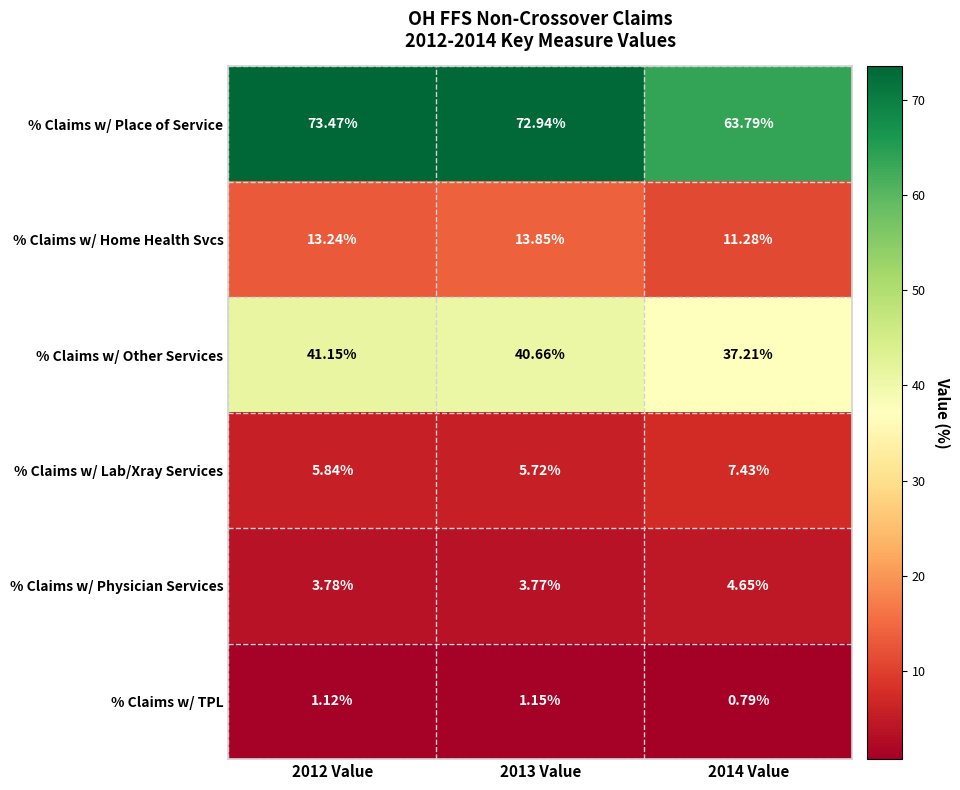

Rank the series by their maximum value, from highest to lowest.

% Claims w/ Place of Service, % Claims w/ Other Services, % Claims w/ Home Health Svcs, % Claims w/ Lab/Xray Services, % Claims w/ Physician Services, % Claims w/ TPL